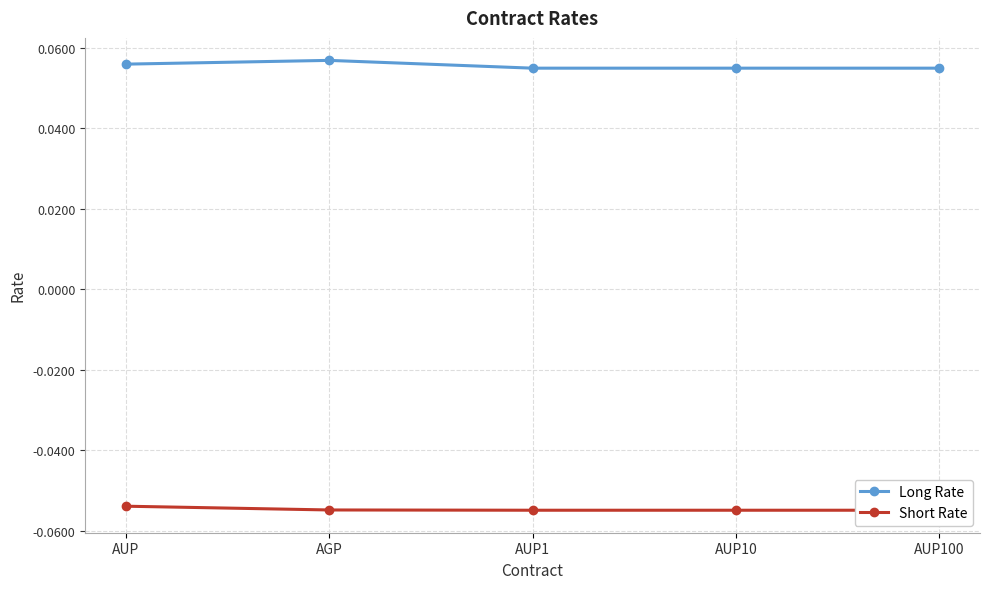

Which series has the largest total across all categories?

Long Rate